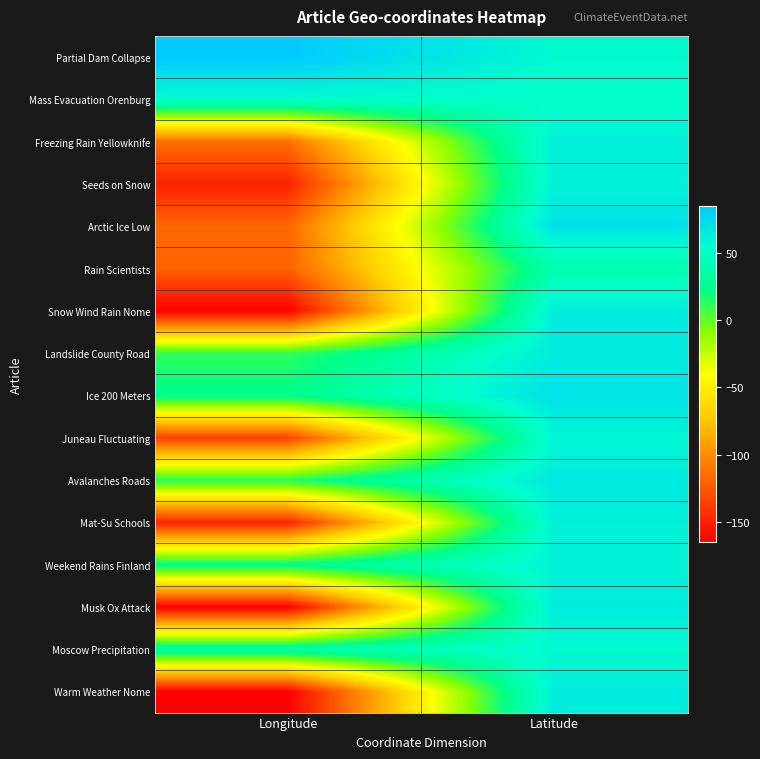

Which series has the largest range (max minus min)?

Snow Wind Rain Nome